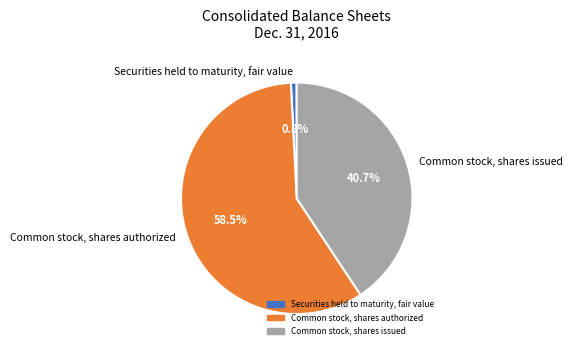

Rank the categories by value from highest to lowest.

Common stock, shares authorized, Common stock, shares issued, Securities held to maturity, fair value